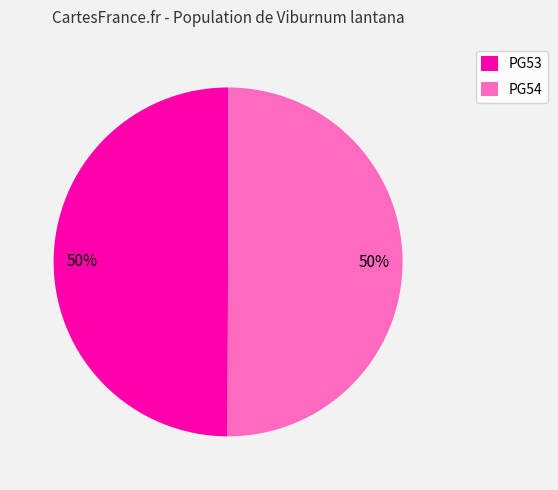

True or false: PG54 accounts for 50% of the total.

True